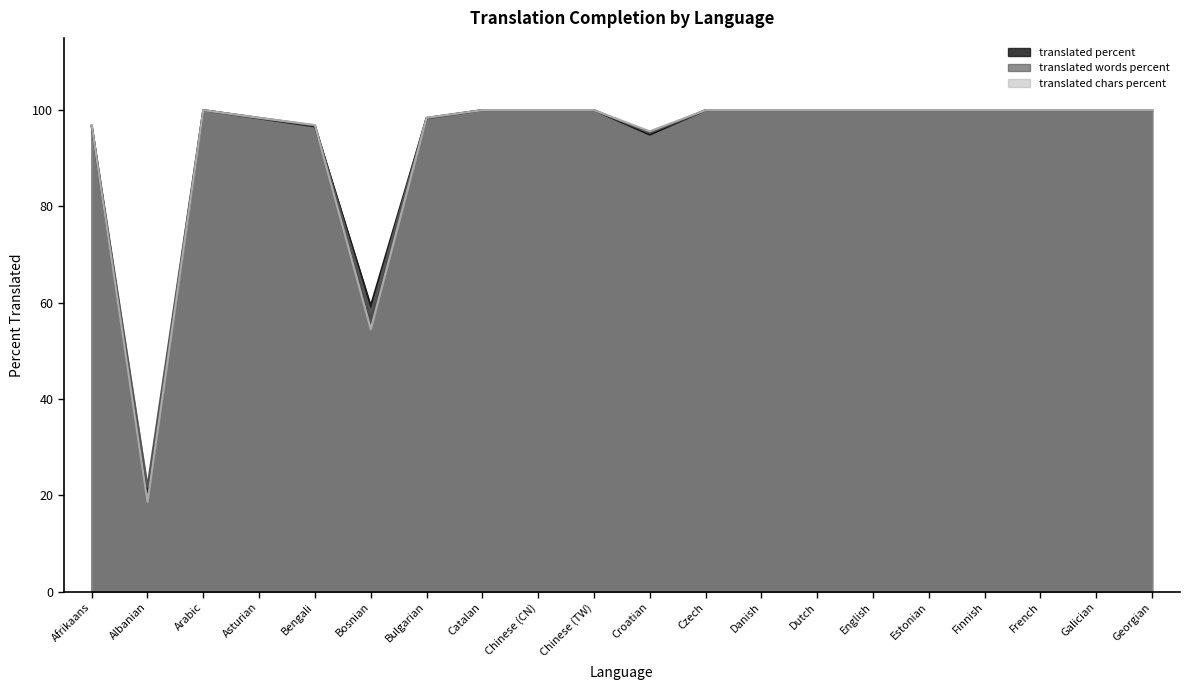

List the series in order of their overall mean, highest first.

translated_words_percent, translated_percent, translated_chars_percent